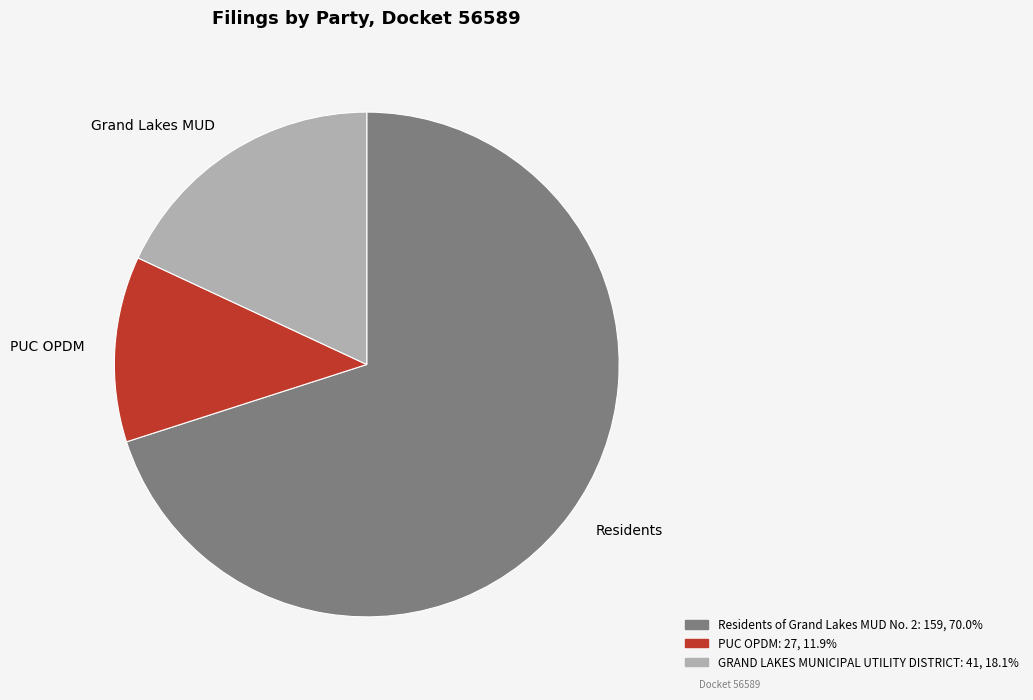

Which has a higher value, Grand Lakes MUD or Residents?

Residents